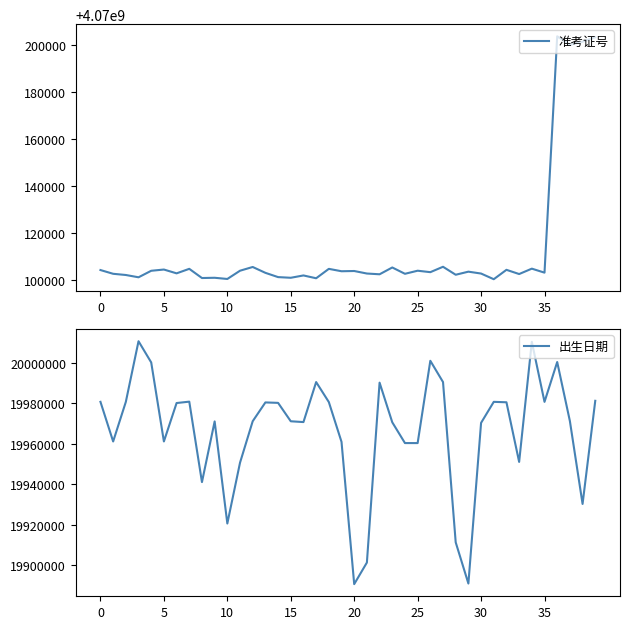

Which series changed the most between 0 and 23?

出生日期